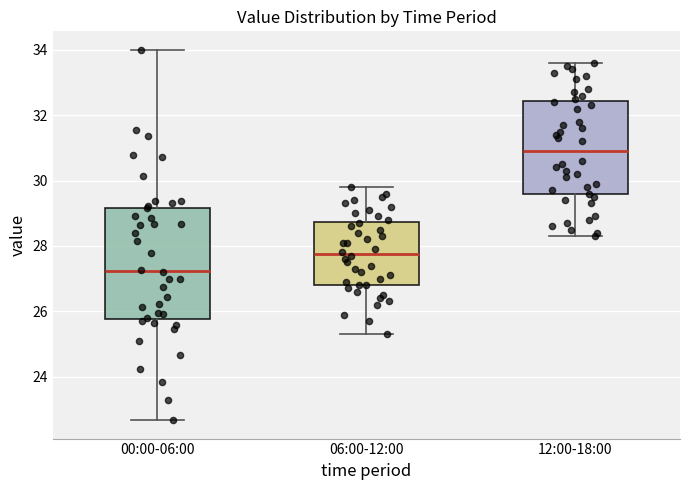

Reading left to right, read every box against the y-axis: the position of its median line, the range the box covers, and the ends of its whiskers. The values are not printed on the chart, so give them approximately, as read against the axis.

00:00-06:00: median 27.2, box 25.8 to 29.2, whiskers 22.6 to 34.0
06:00-12:00: median 27.8, box 26.8 to 28.8, whiskers 25.4 to 29.8
12:00-18:00: median 31.0, box 29.6 to 32.4, whiskers 28.4 to 33.6